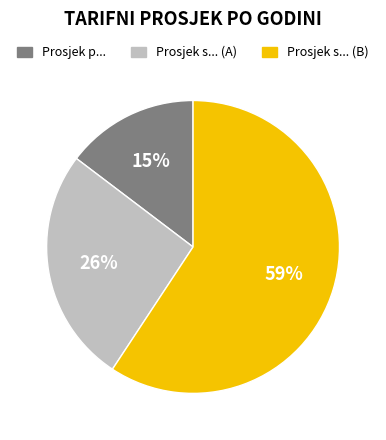

Is there any slice that represents more than half of the pie?

Yes